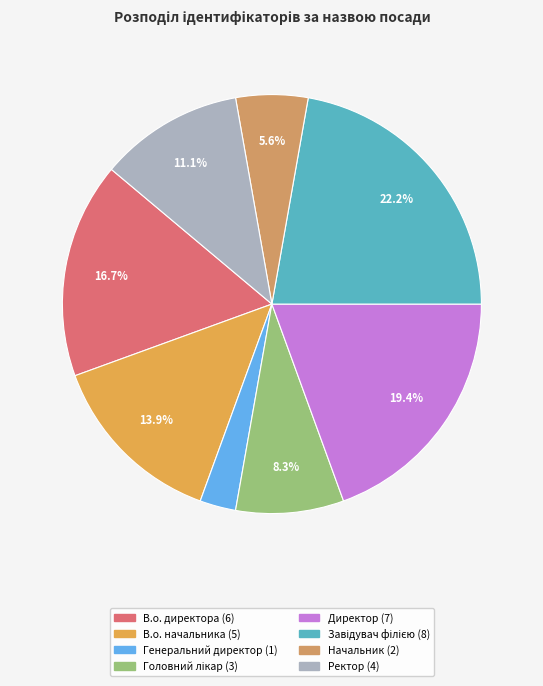

Rank the categories by value from highest to lowest.

Завідувач філією, Директор, В.о. директора, В.о. начальника, Ректор, Головний лікар, Начальник, Генеральний директор